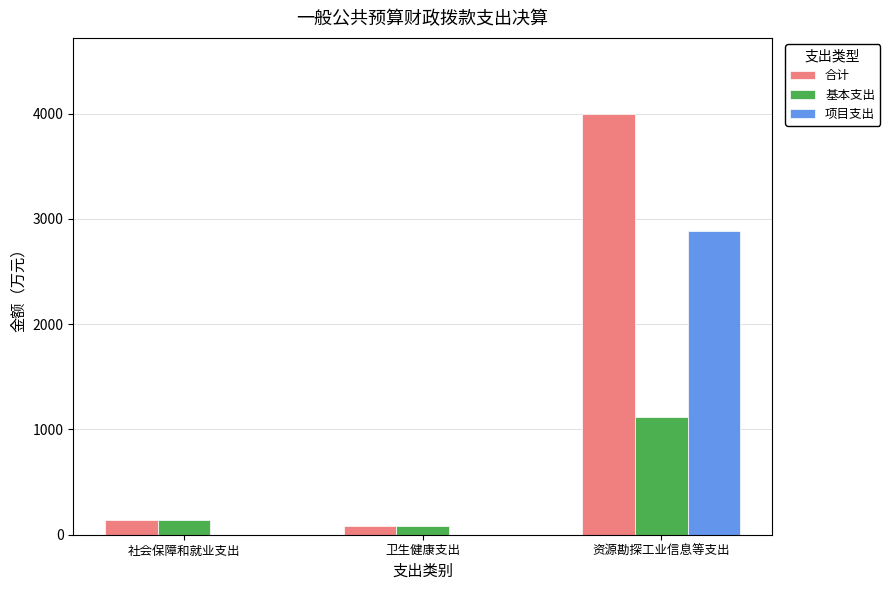

What is the sum of the 合计 values at 社会保障和就业支出 and 资源勘探工业信息等支出?

4144.3